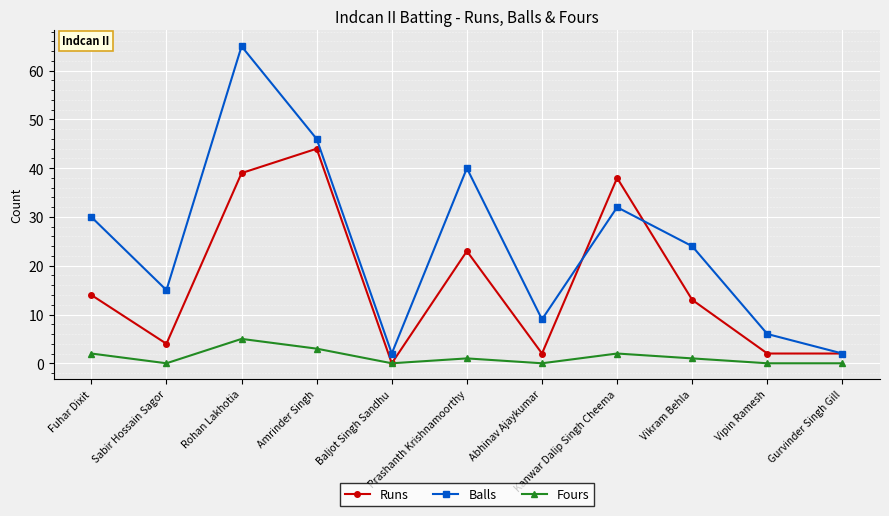

What is the highest value of the Balls series?

65